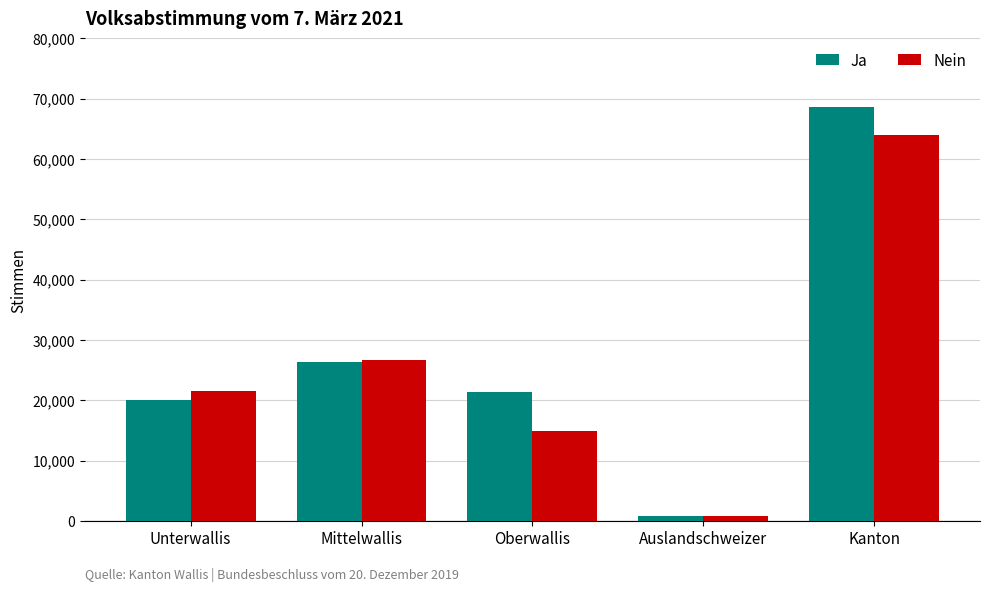

How many distinct data groups are displayed?

2